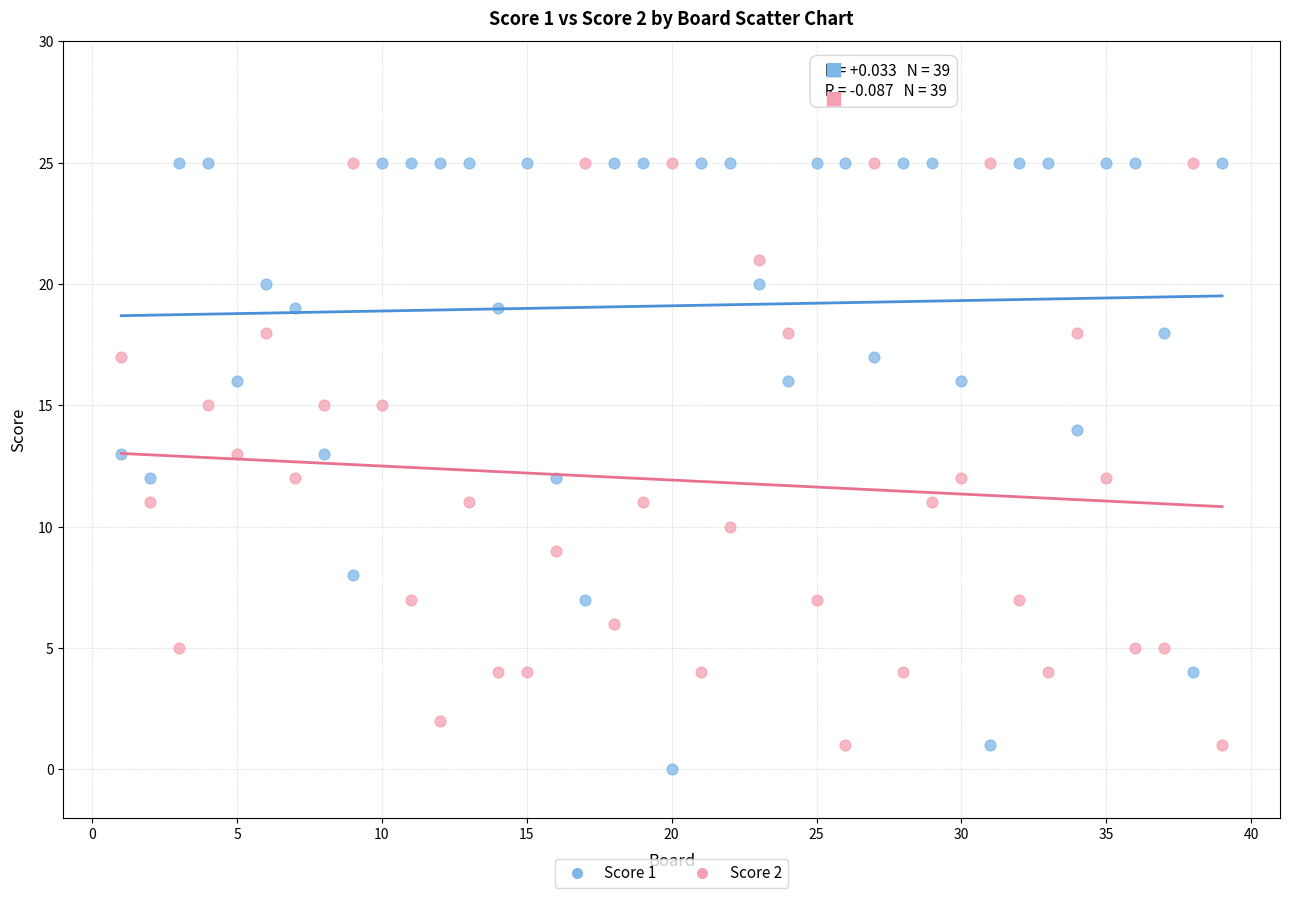

Which series has the widest spread of Y values?

Score 1